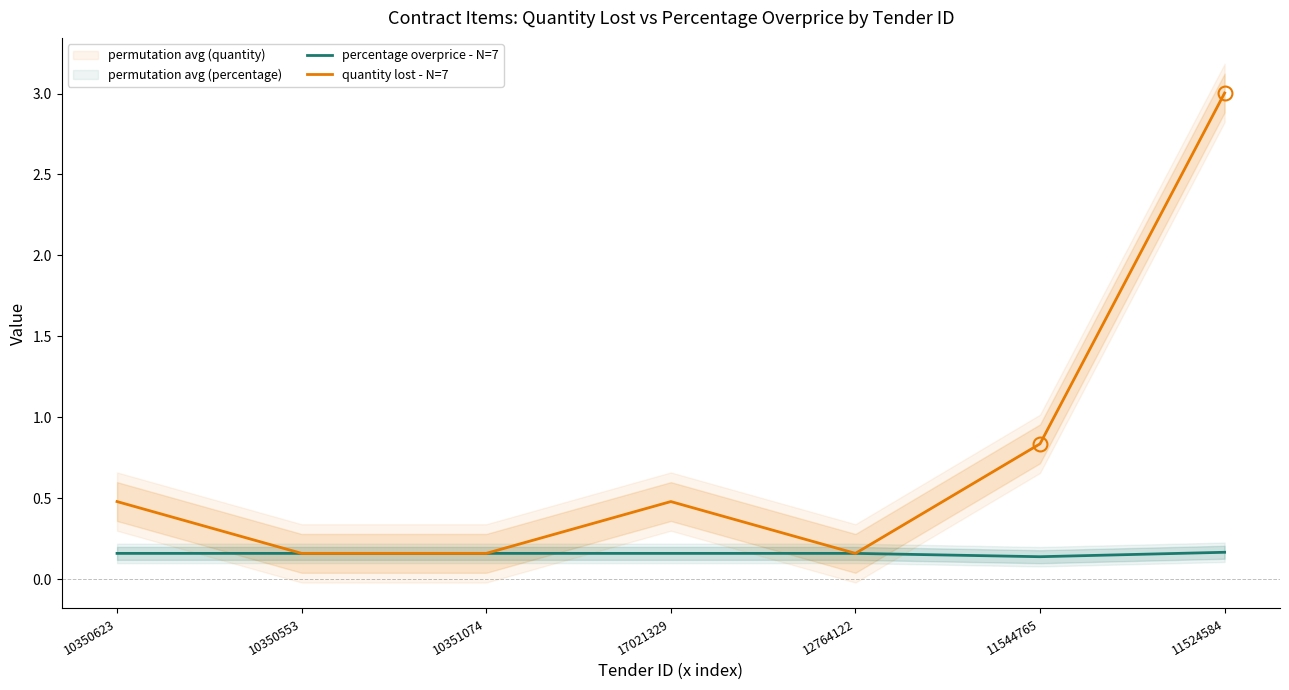

True or false: quantity lost - N=7 has a value of 0.7 at 11524584.

False